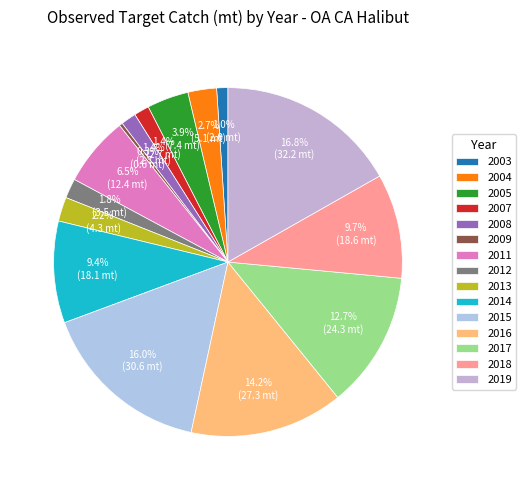

True or false: 2015 accounts for 25% of the total.

False